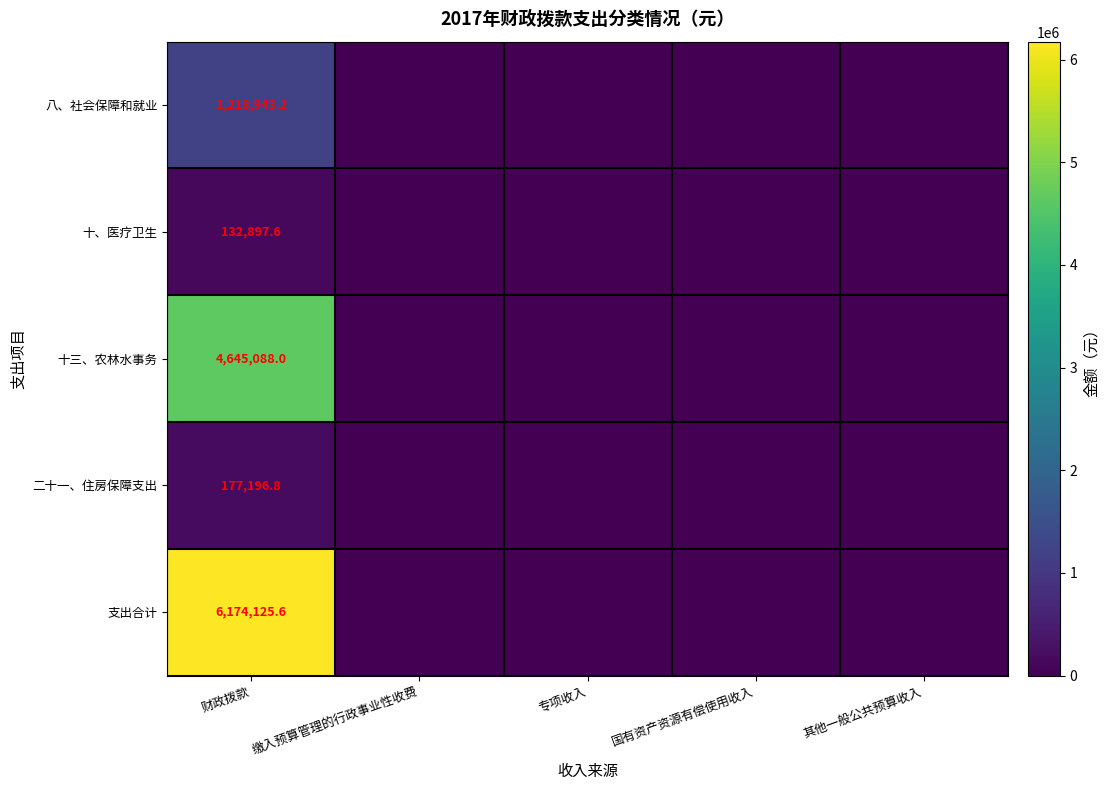

At which category is the sum across all series the highest?

财政拨款